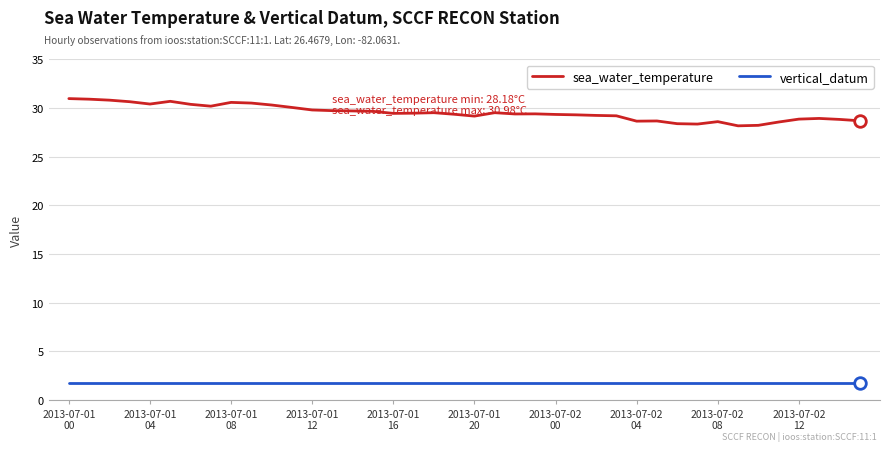

What are all the series names shown in the legend?

sea_water_temperature, vertical_datum